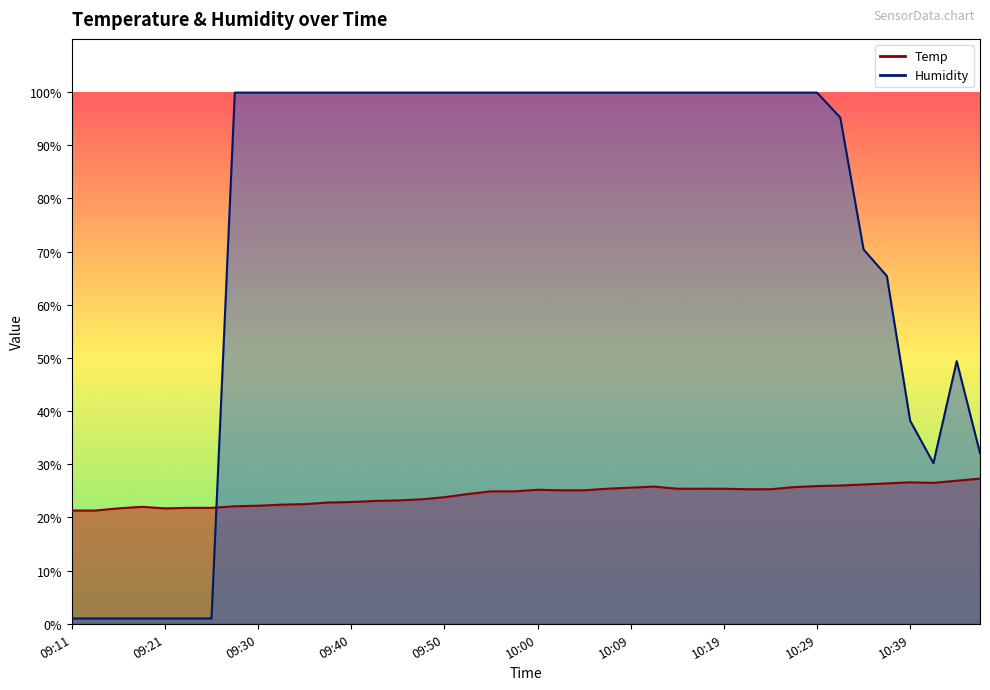

At which category does Temp reach its first local peak?

09:18